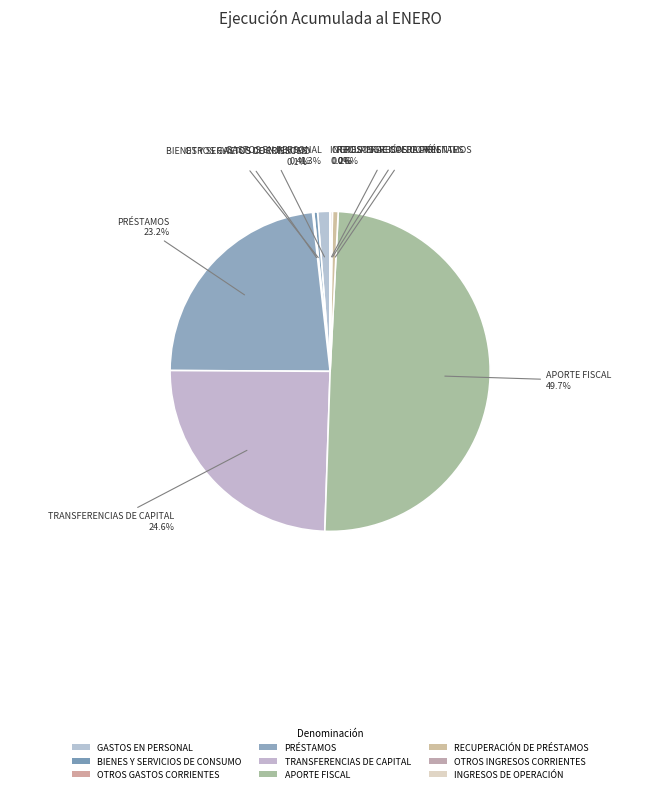

Does any single category account for the majority?

No